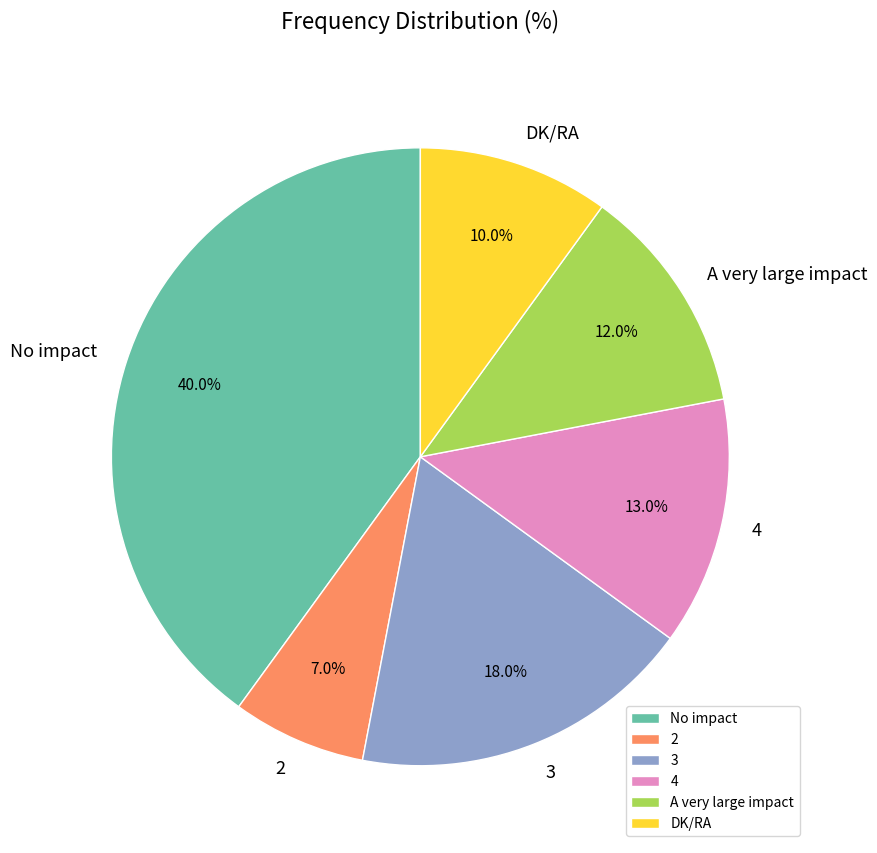

To the nearest percent, what percentage of the pie is No impact?

40%